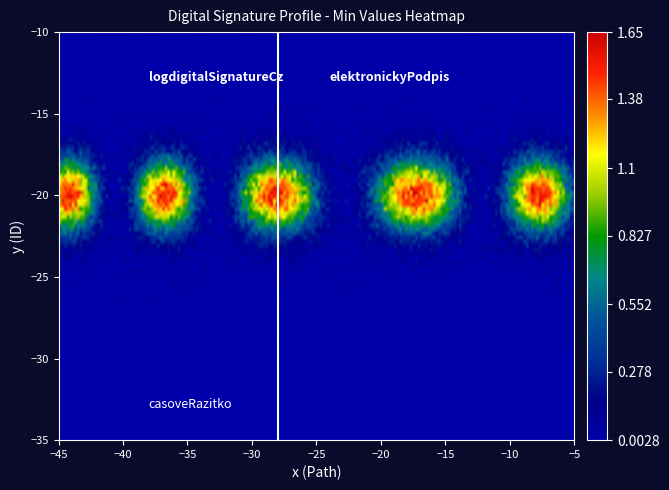

At how many categories does at least one series exceed 0?

1